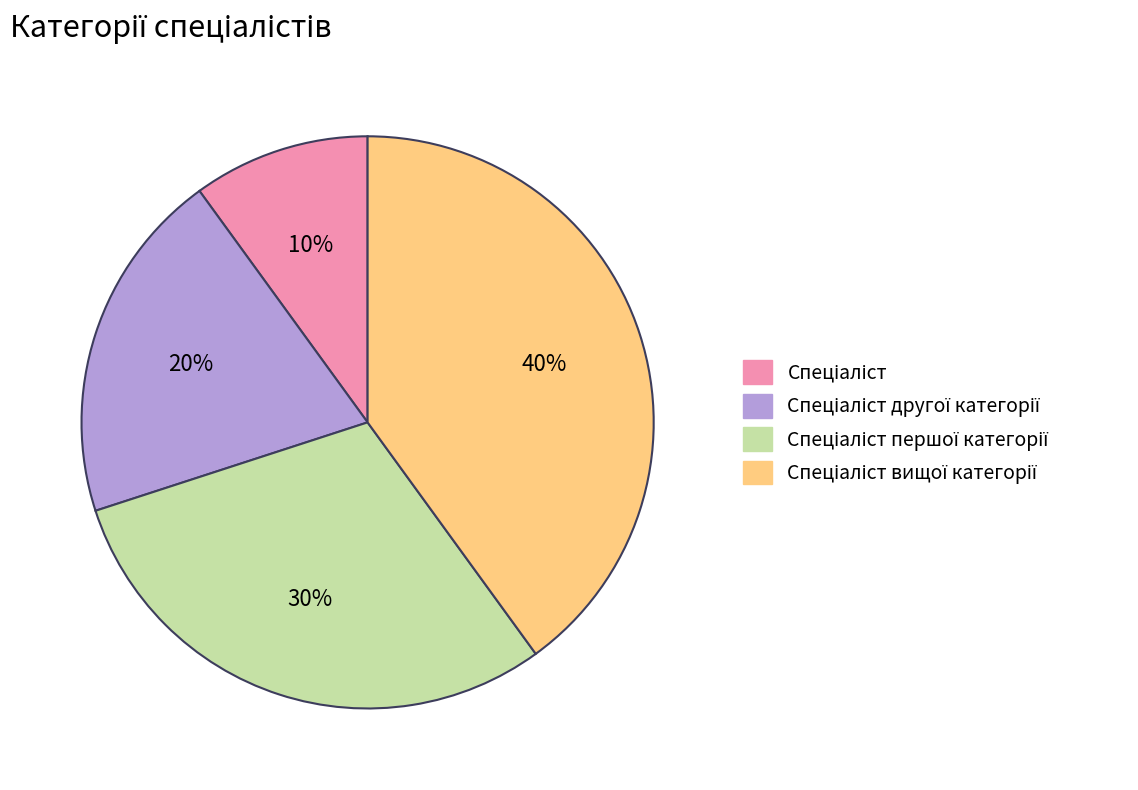

To the nearest percent, what is the average slice percentage?

25%